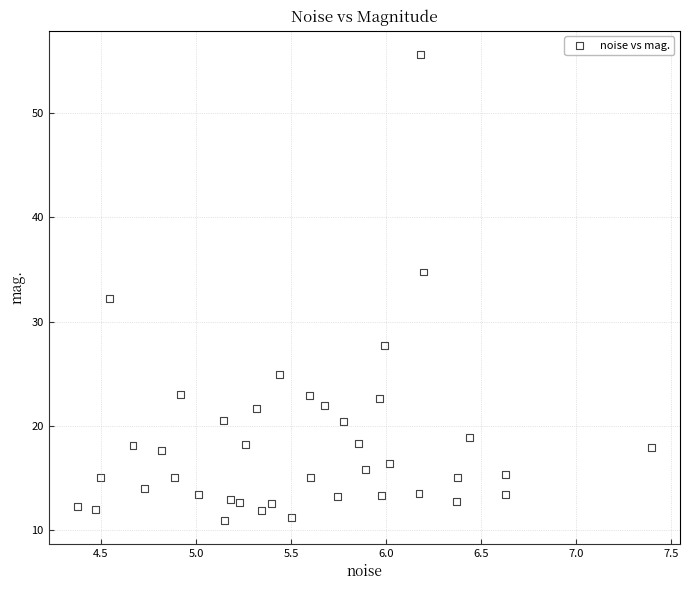

What Y value in the scatter plot is closest to 33?

32.2